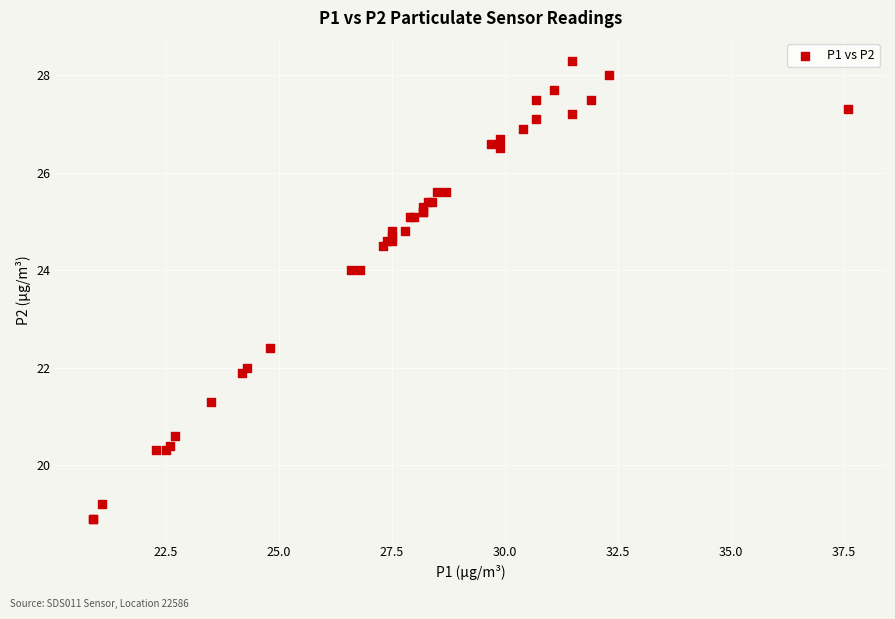

What Y value in the scatter plot is closest to 23?

22.4